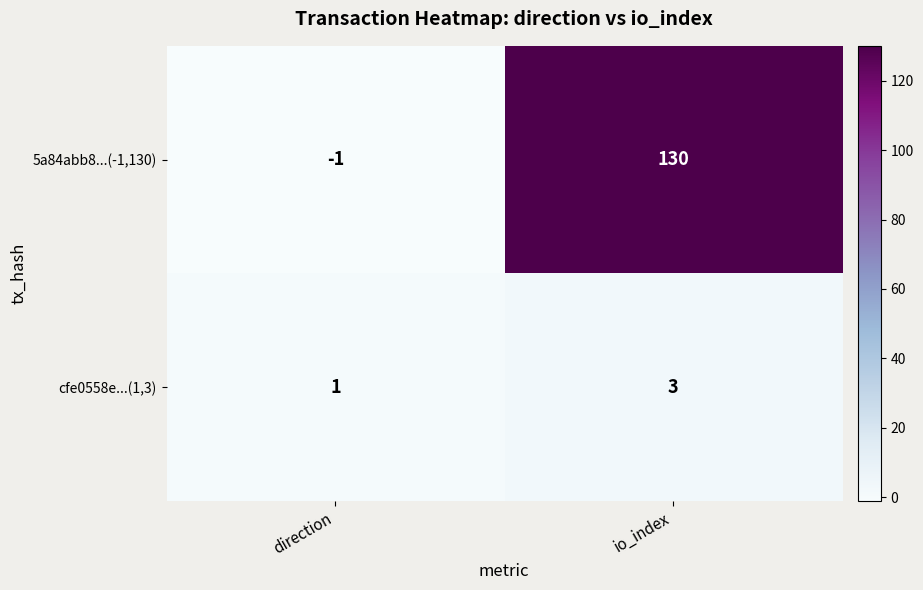

Rank the series by their average value, from highest to lowest.

5a84abb8...(-1,130), cfe0558e...(1,3)